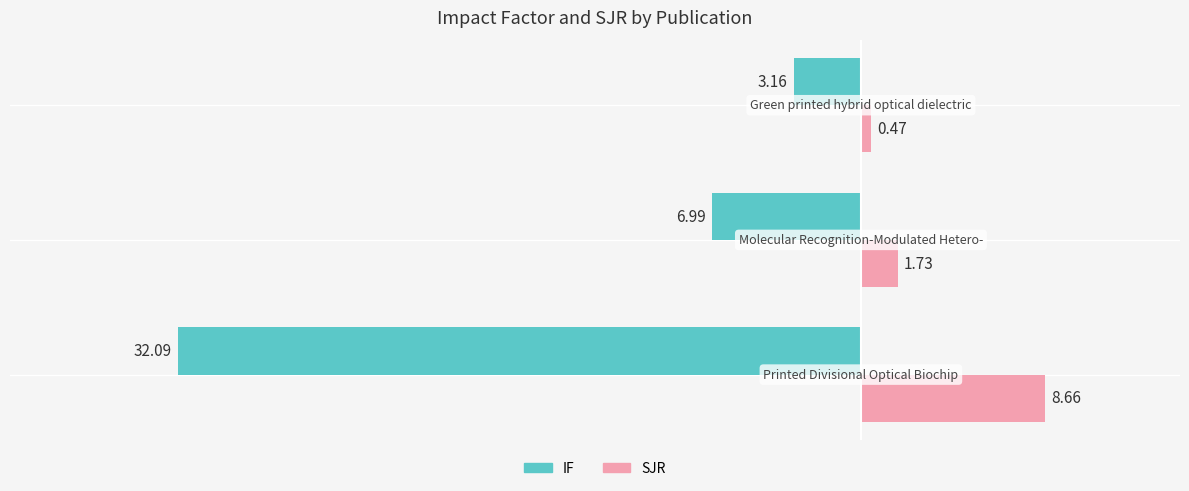

How many distinct data groups are displayed?

2